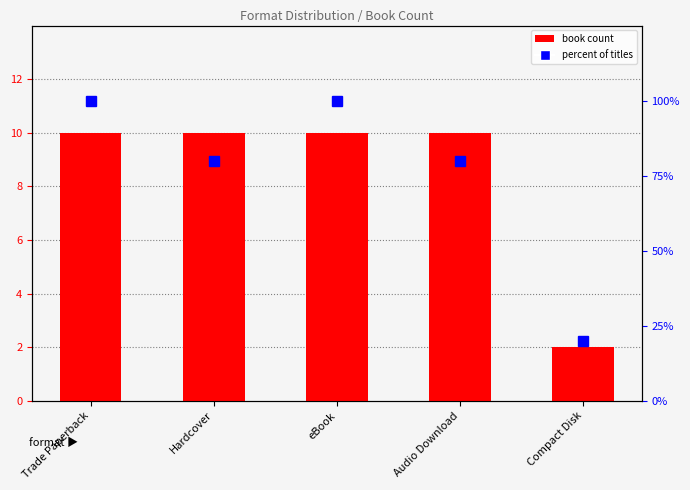

Is it true that percent of titles equals 80 at Audio Download?

True